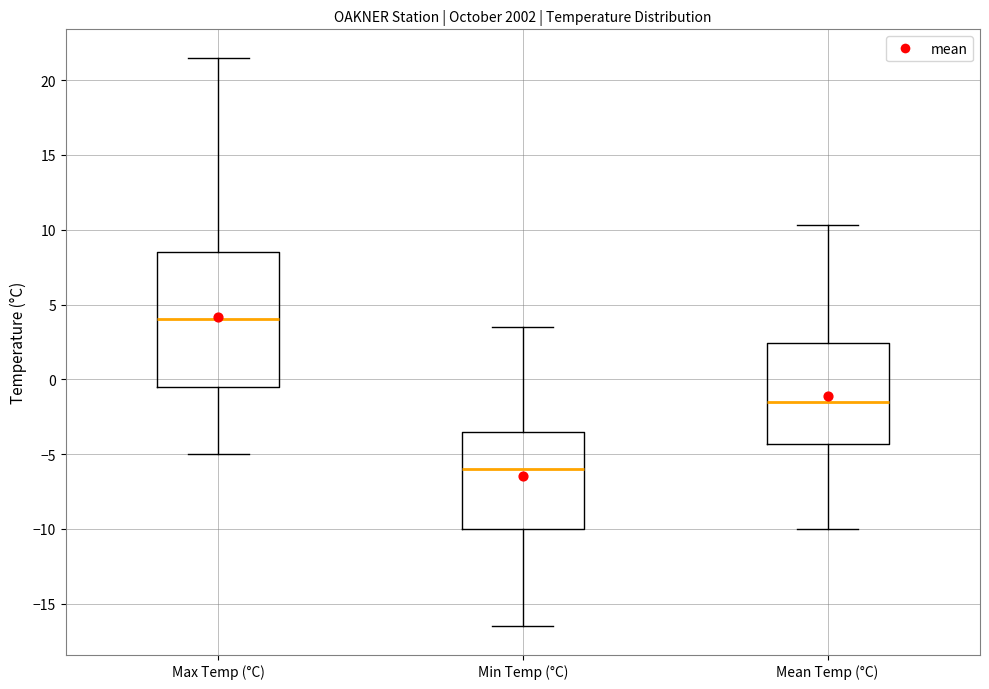

Comparing the boxes themselves (not the whiskers), which one is the tallest?

Max Temp (°C)